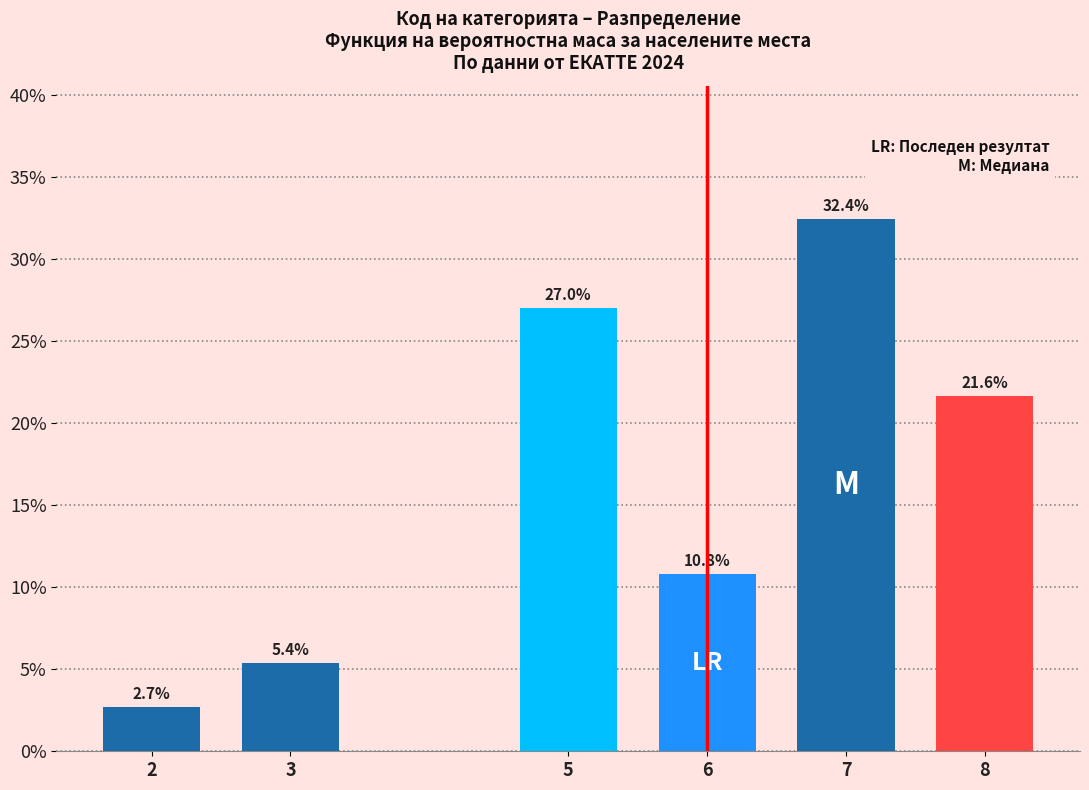

Reading left to right, transcribe all the data shown in this chart.

2=2.7	3=5.4	5=27.0	6=10.8	7=32.4	8=21.6